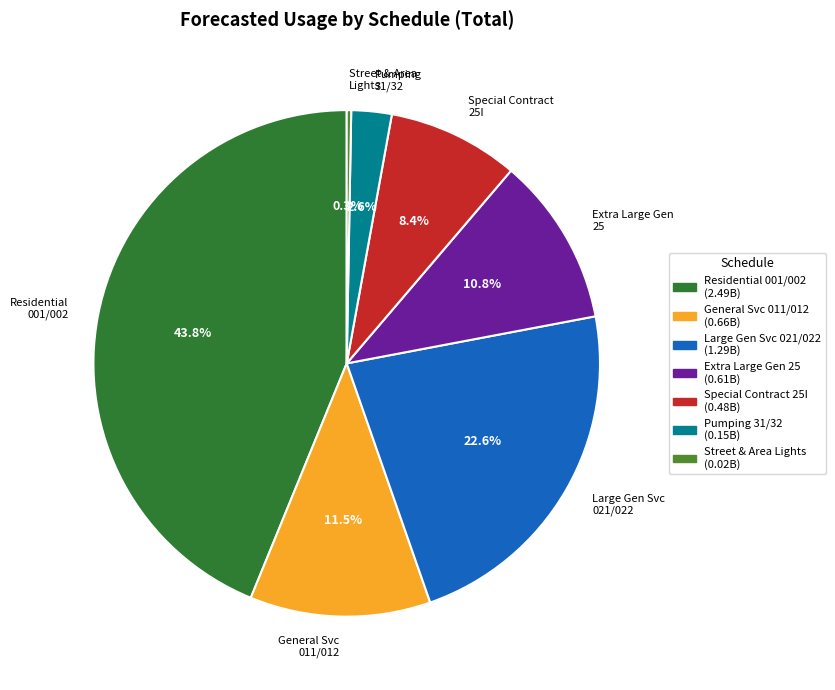

Which slice is the smallest?

Street & Area Lights